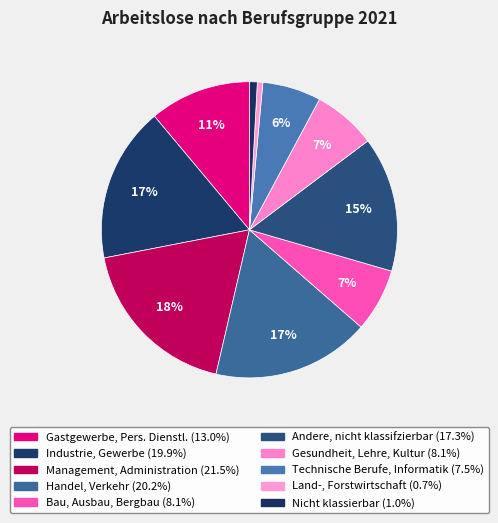

The Industrie, Gewerbe slice represents 23% of the pie. True or false?

False